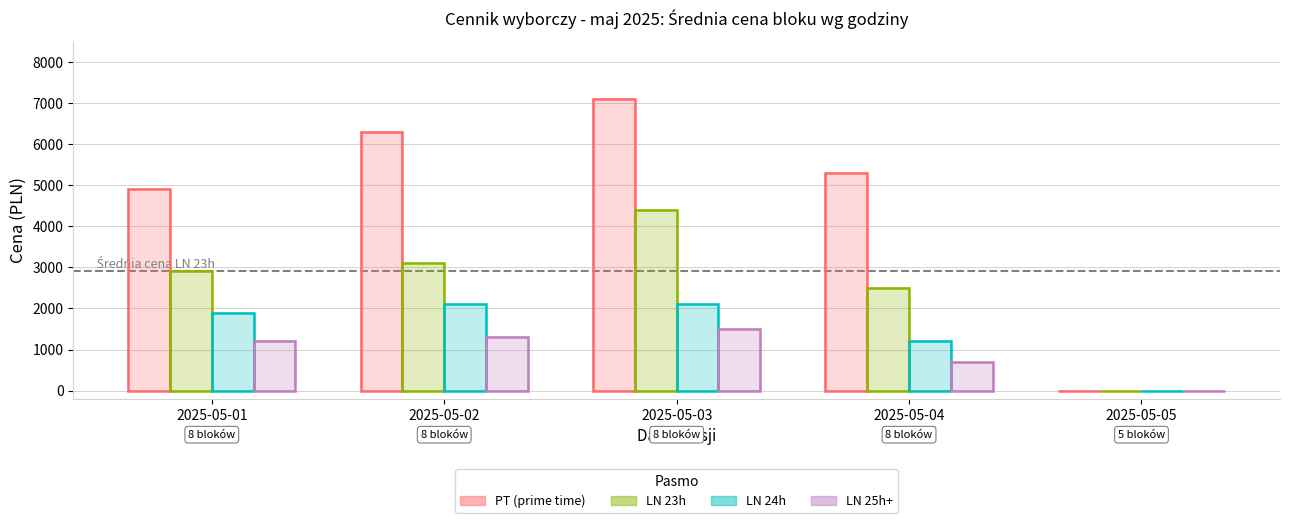

What is the difference between the maximum and second lowest values in the LN 24h series?

900